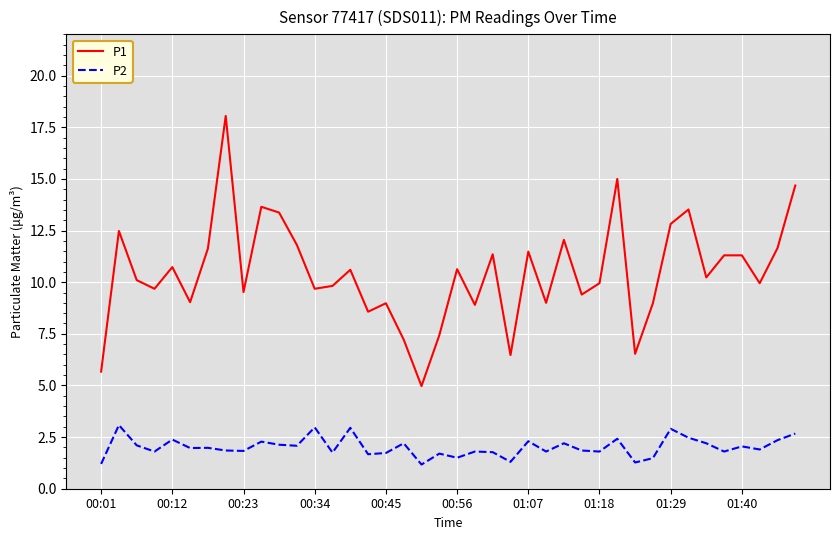

Which series has the largest range (max minus min)?

P1